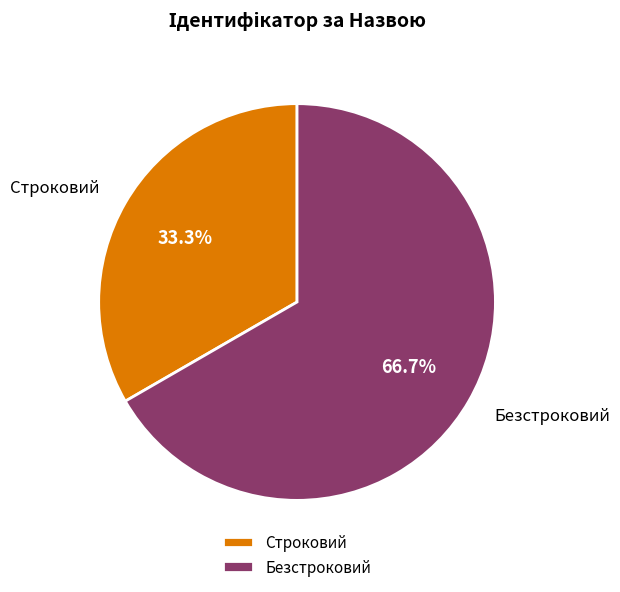

To the nearest percent, what is the average slice percentage?

50%